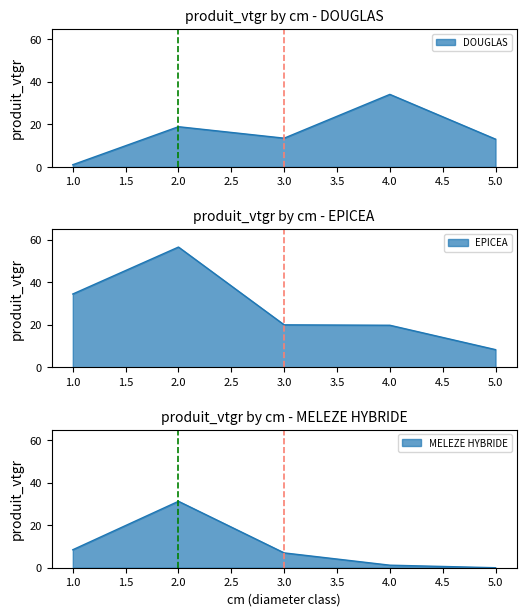

Is it true that MELEZE HYBRIDE equals -13.7 at 5?

False